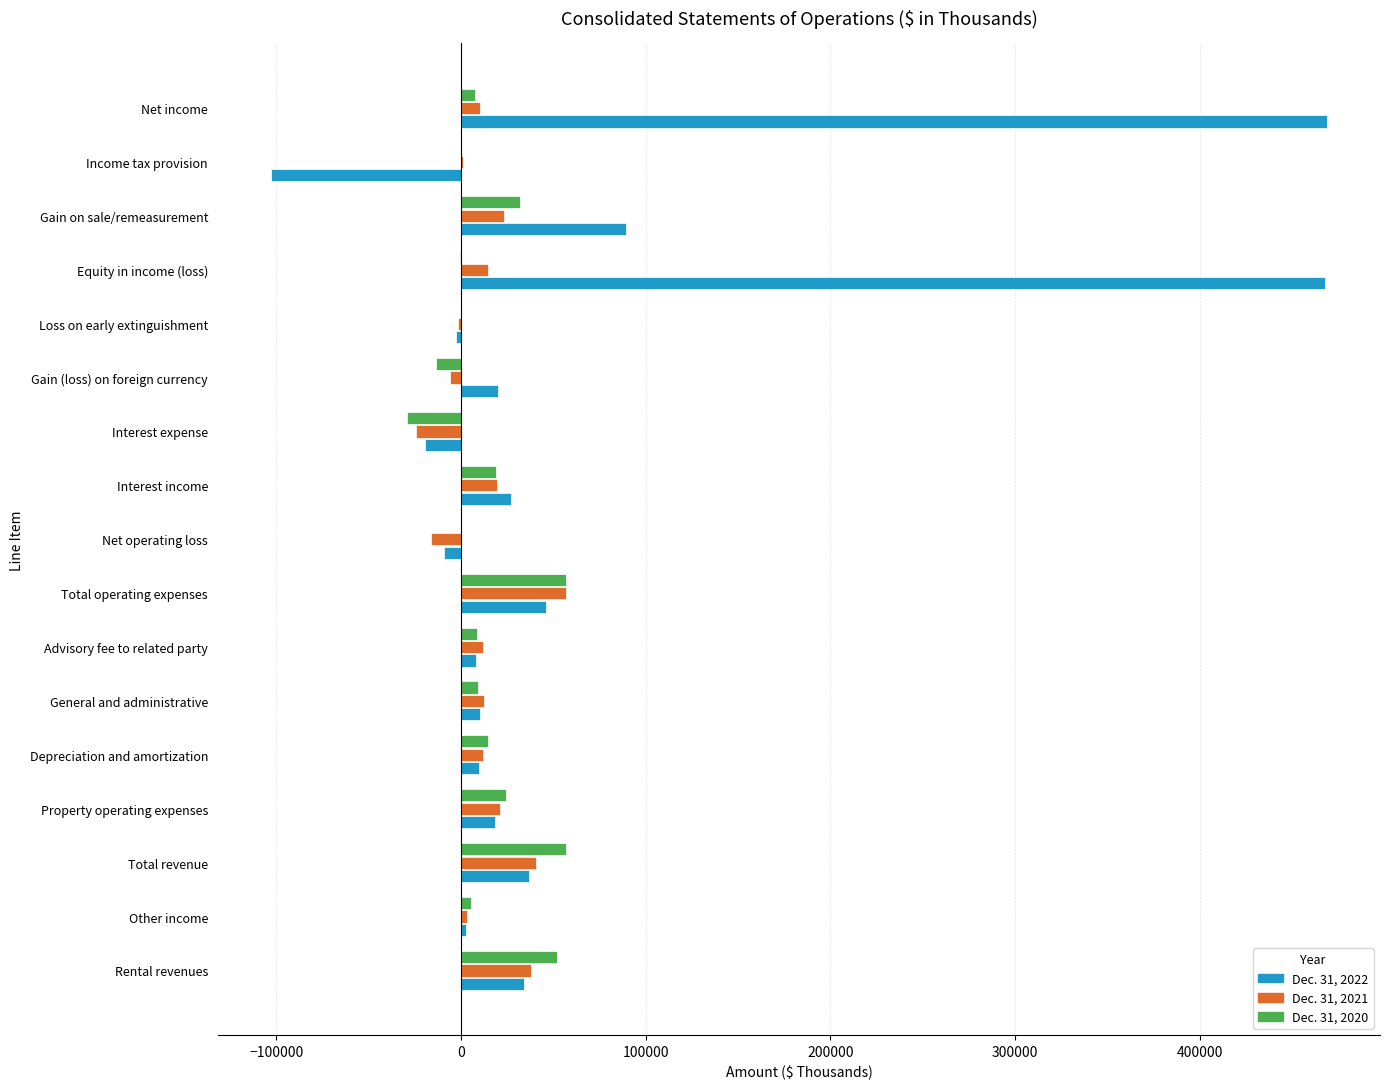

Is the value of Dec. 31, 2021 at Advisory fee to related party greater than the value of Dec. 31, 2022 at Rental revenues?

No